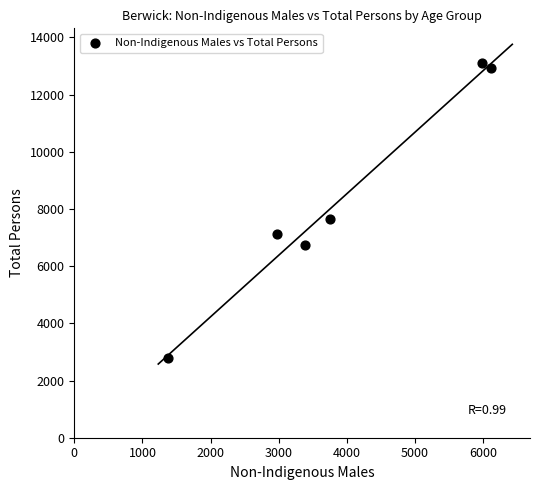

What Y value in the scatter plot is closest to 7939?

7639